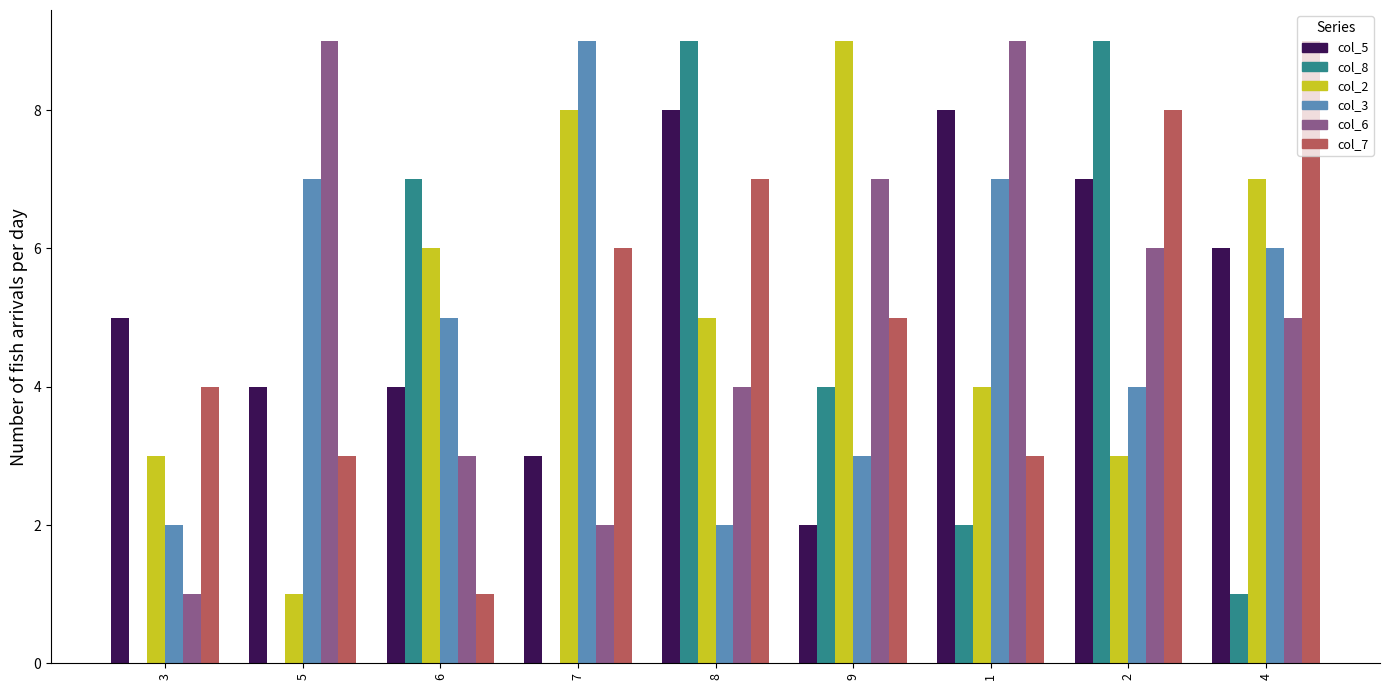

Is the value of col_7 at 9 greater than the value of col_6 at 6?

Yes